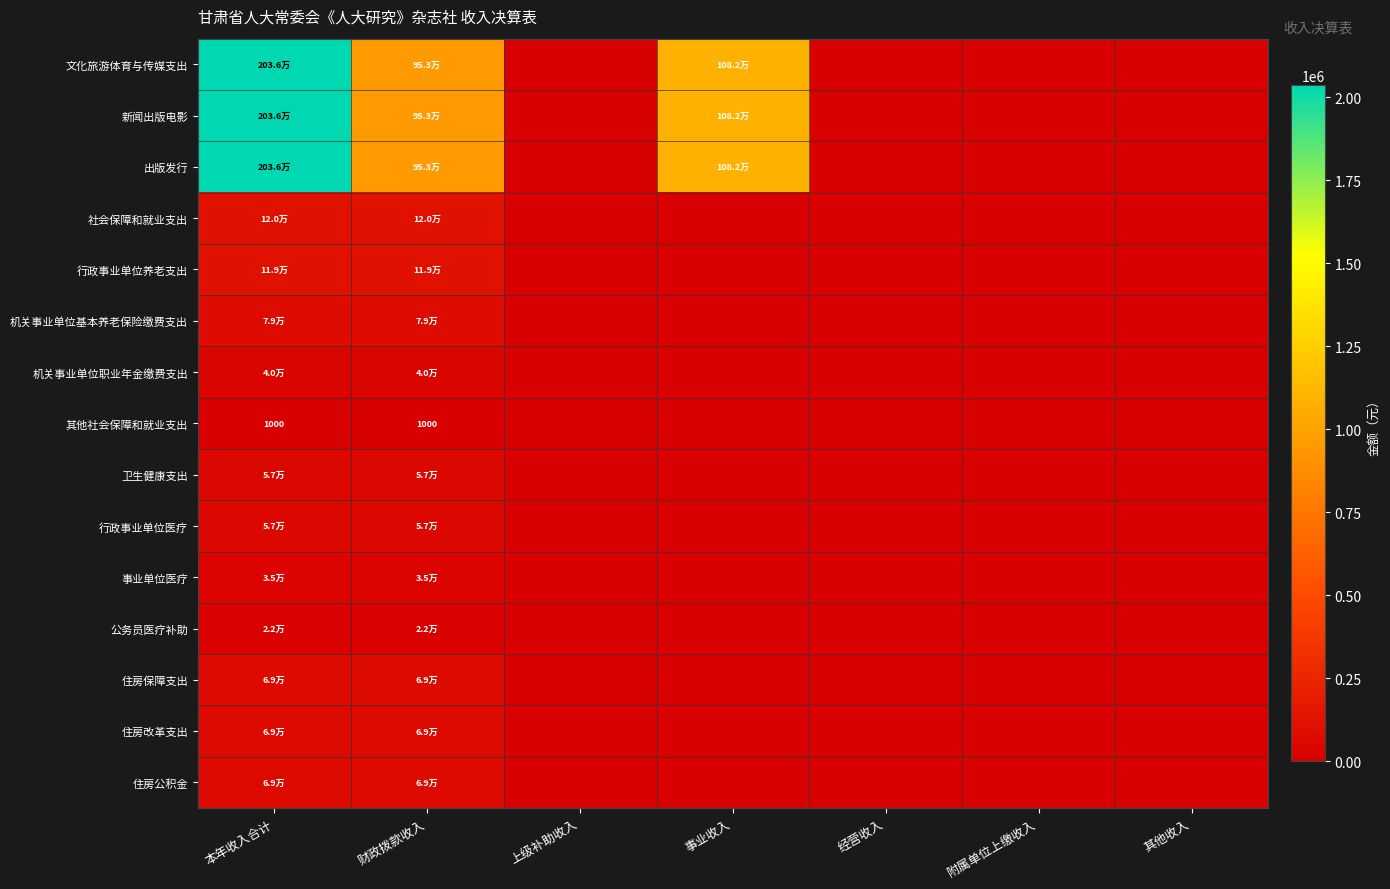

Is it true that 住房保障支出 equals 93834.7 at 本年收入合计?

False